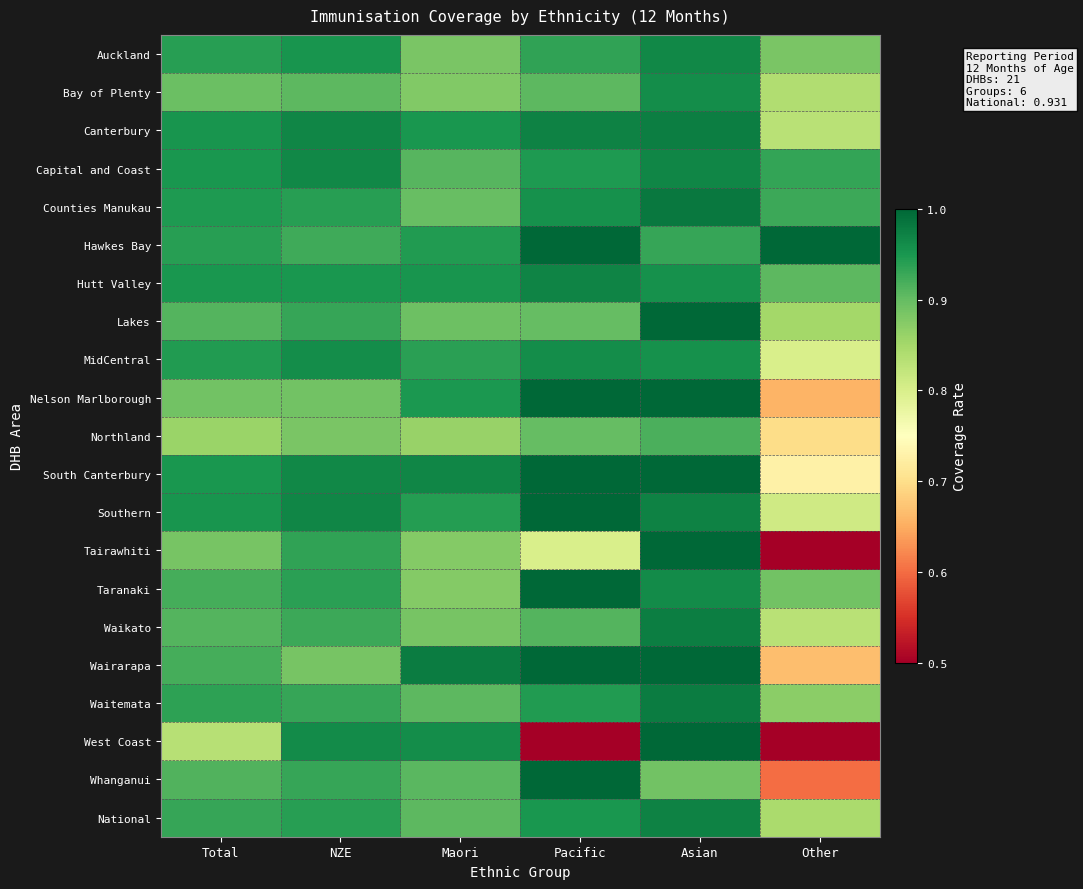

Reading left to right, list all the values displayed in this chart.

Auckland: Total=0.9	NZE=1.0	Maori=0.9	Pacific=0.9	Asian=1.0	Other=0.9
Bay of Plenty: Total=0.9	NZE=0.9	Maori=0.9	Pacific=0.9	Asian=1.0	Other=0.8
Canterbury: Total=1.0	NZE=1.0	Maori=0.9	Pacific=1.0	Asian=1.0	Other=0.8
Capital and Coast: Total=0.9	NZE=1.0	Maori=0.9	Pacific=0.9	Asian=1.0	Other=0.9
Counties Manukau: Total=0.9	NZE=0.9	Maori=0.9	Pacific=1.0	Asian=1.0	Other=0.9
Hawkes Bay: Total=0.9	NZE=0.9	Maori=0.9	Pacific=1.0	Asian=0.9	Other=1.0
Hutt Valley: Total=0.9	NZE=0.9	Maori=1.0	Pacific=1.0	Asian=1.0	Other=0.9
Lakes: Total=0.9	NZE=0.9	Maori=0.9	Pacific=0.9	Asian=1.0	Other=0.8
MidCentral: Total=0.9	NZE=1.0	Maori=0.9	Pacific=1.0	Asian=1.0	Other=0.8
Nelson Marlborough: Total=0.9	NZE=0.9	Maori=0.9	Pacific=1.0	Asian=1.0	Other=0.7
Northland: Total=0.9	NZE=0.9	Maori=0.9	Pacific=0.9	Asian=0.9	Other=0.7
South Canterbury: Total=0.9	NZE=1.0	Maori=1.0	Pacific=1.0	Asian=1.0	Other=0.7
Southern: Total=1.0	NZE=1.0	Maori=0.9	Pacific=1.0	Asian=1.0	Other=0.8
Tairawhiti: Total=0.9	NZE=0.9	Maori=0.9	Pacific=0.8	Asian=1.0	Other=0.5
Taranaki: Total=0.9	NZE=0.9	Maori=0.9	Pacific=1.0	Asian=1.0	Other=0.9
Waikato: Total=0.9	NZE=0.9	Maori=0.9	Pacific=0.9	Asian=1.0	Other=0.8
Wairarapa: Total=0.9	NZE=0.9	Maori=1.0	Pacific=1.0	Asian=1.0	Other=0.7
Waitemata: Total=0.9	NZE=0.9	Maori=0.9	Pacific=0.9	Asian=1.0	Other=0.9
West Coast: Total=0.8	NZE=1.0	Maori=1.0	Pacific=0.5	Asian=1.0	Other=0.2
Whanganui: Total=0.9	NZE=0.9	Maori=0.9	Pacific=1.0	Asian=0.9	Other=0.6
National: Total=0.9	NZE=0.9	Maori=0.9	Pacific=0.9	Asian=1.0	Other=0.8